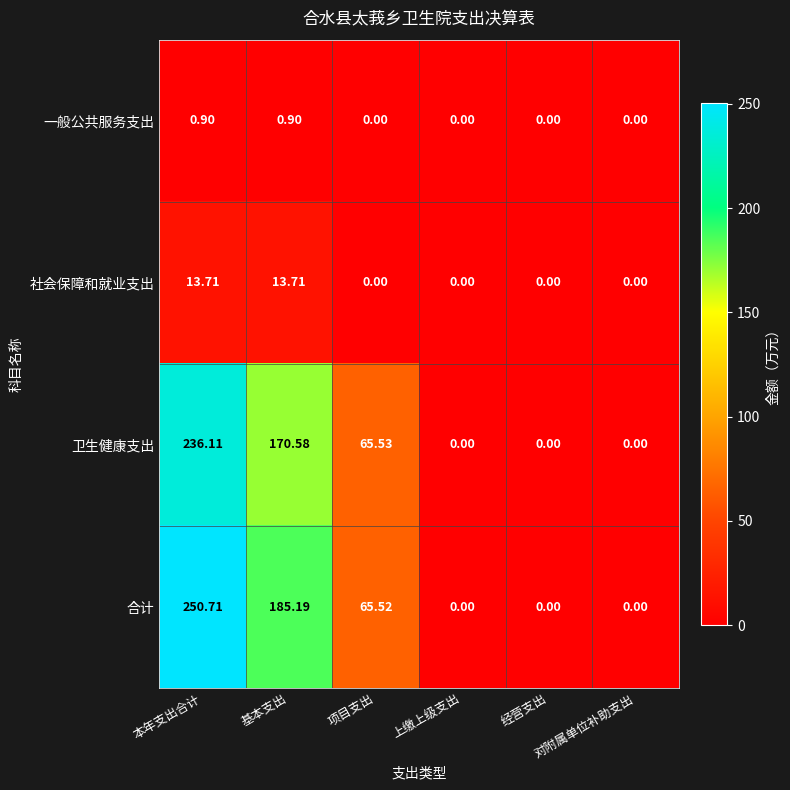

Which series has the largest total across all categories?

合计